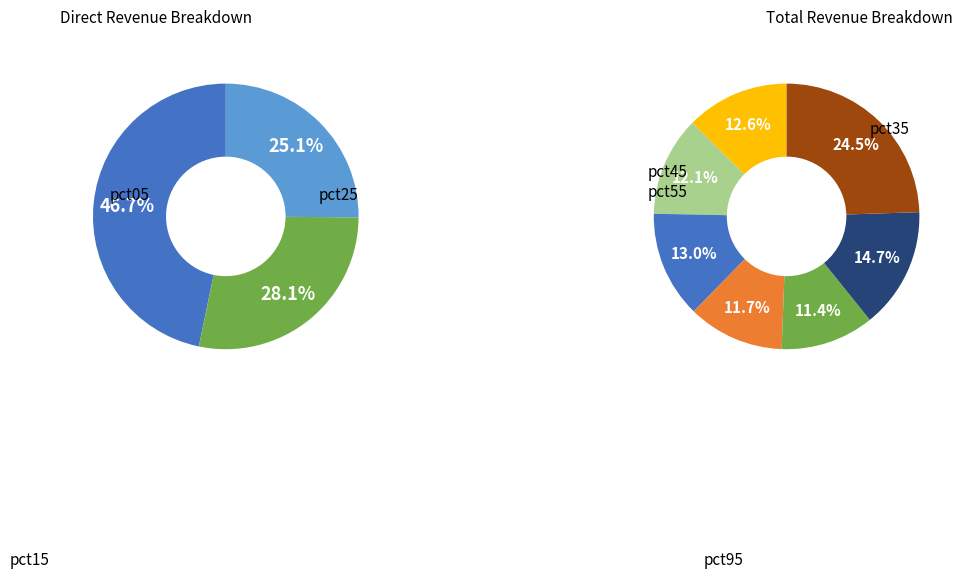

Rank the categories by value from highest to lowest.

pct95, pct05, pct85, pct15, pct55, pct35, pct45, pct25, pct65, pct75